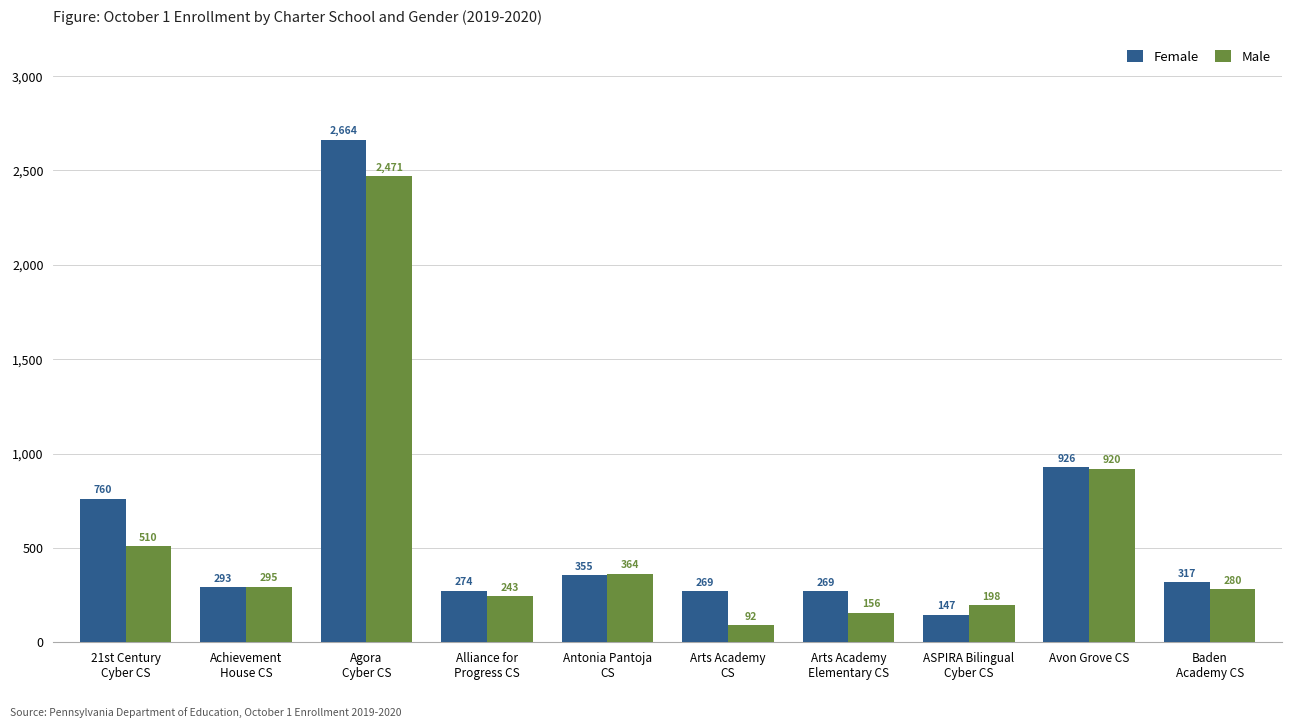

At Achievement
House CS, list the series in order from largest to smallest.

Male, Female